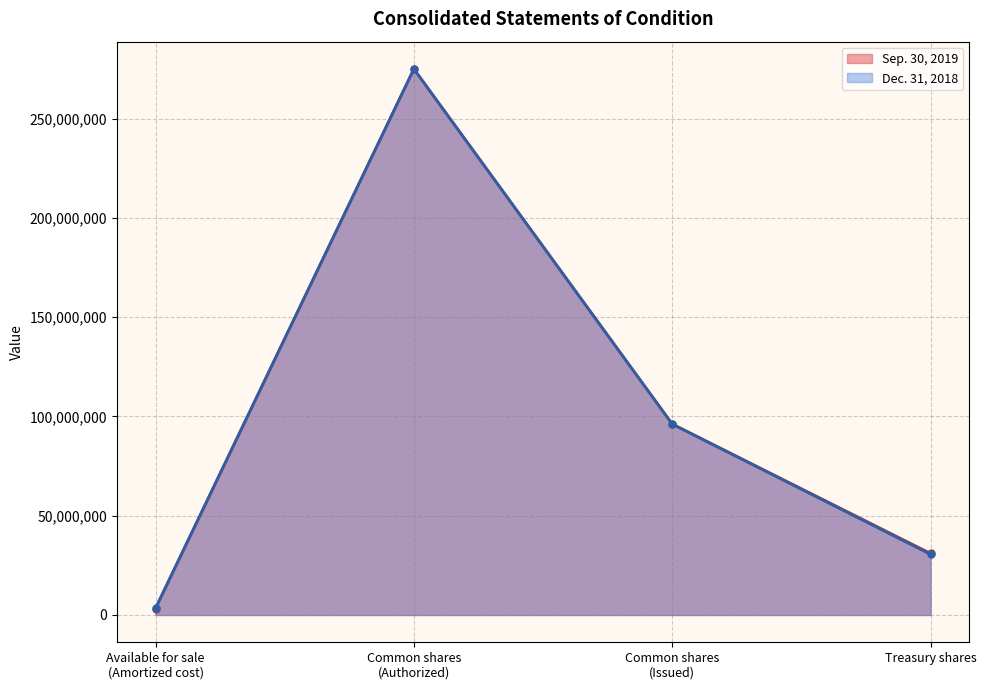

At how many categories does at least one series exceed 4074385?

3